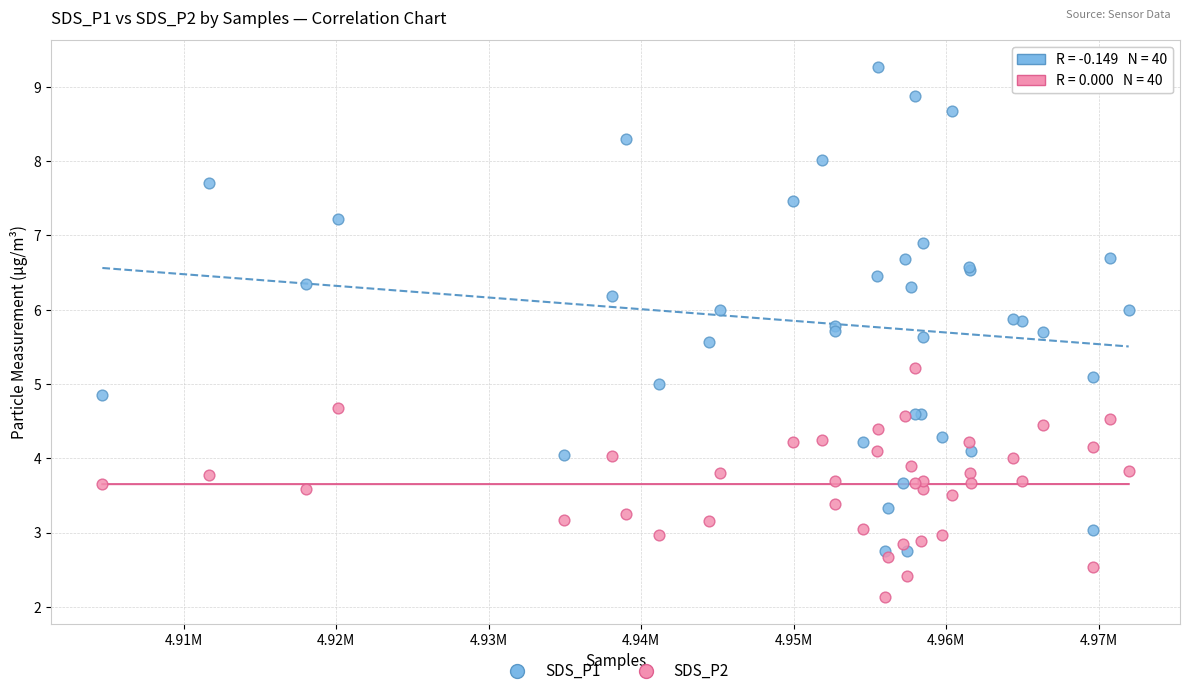

What are all the series names shown in the legend?

SDS_P1, SDS_P2